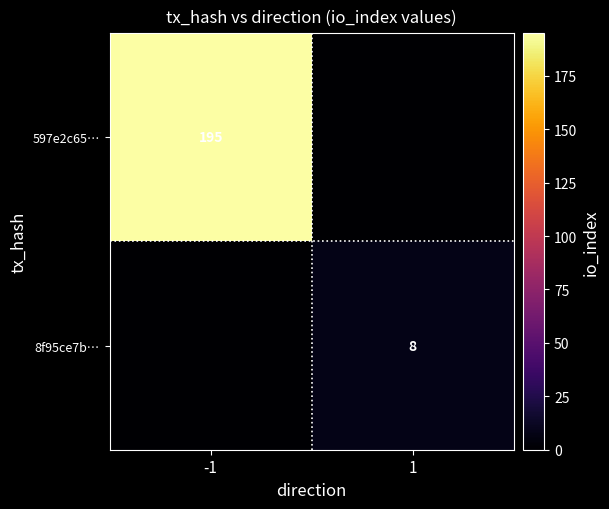

At which category does the chart reach its minimum across all series?

1